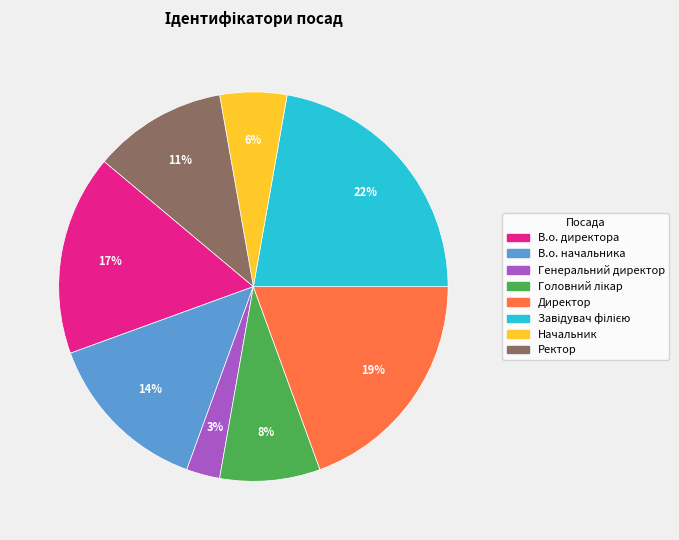

Do В.о. директора and В.о. начальника together represent more than half of the pie?

No